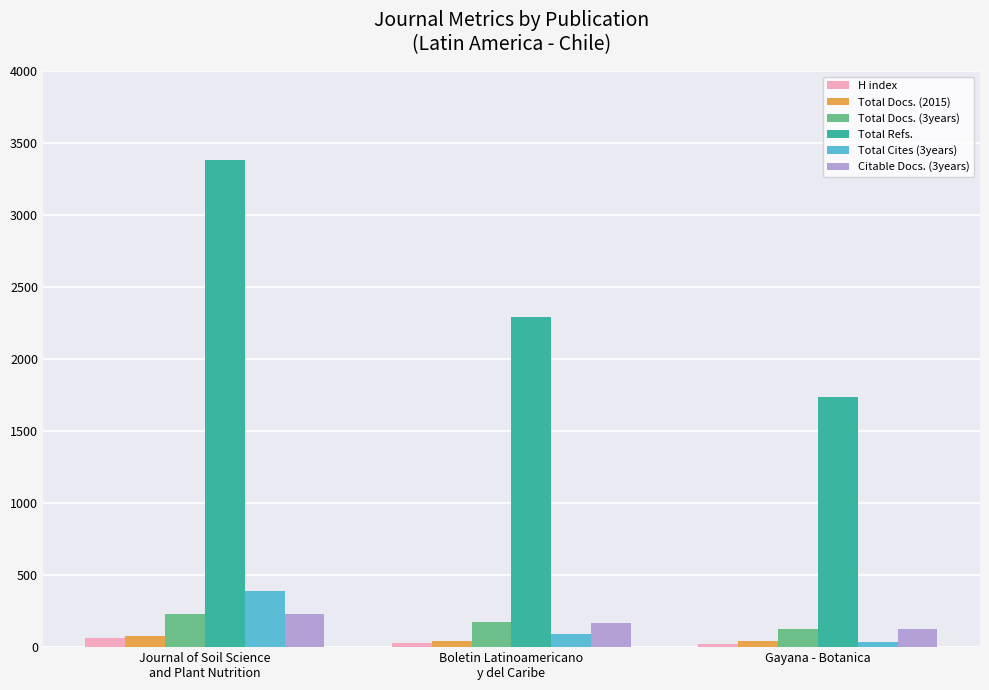

Which series has the widest spread of values?

Total Refs.